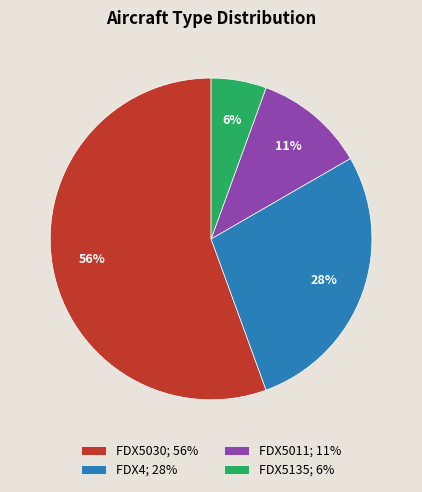

True or false: FDX4 accounts for 41% of the total.

False